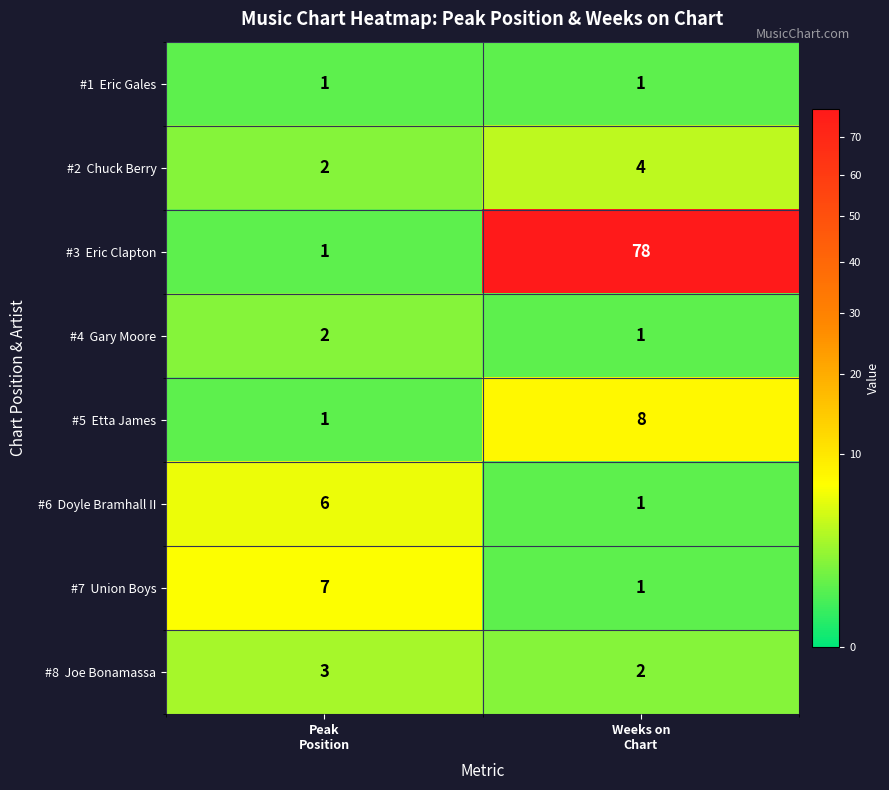

What is the spread (max minus min) of values at Weeks on
Chart?

77